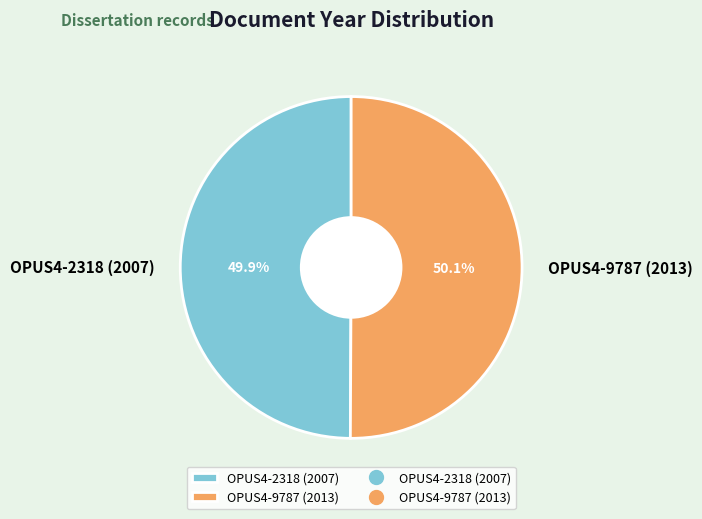

Approximately how many times larger is the value at OPUS4-2318 (2007) compared to OPUS4-9787 (2013)?

1.0